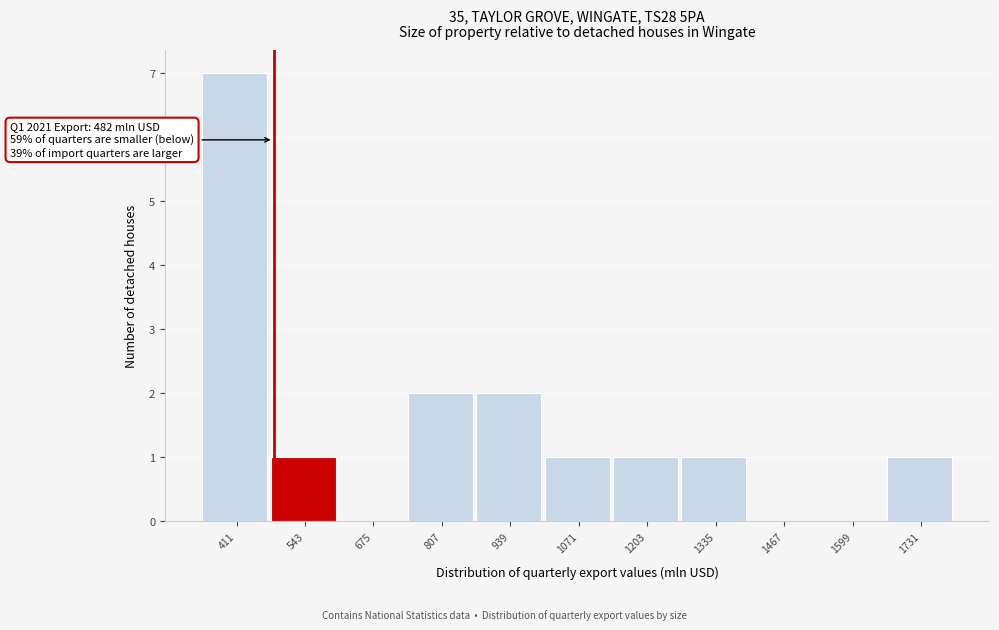

Which range on the x-axis has the tallest bar?

340 to 480